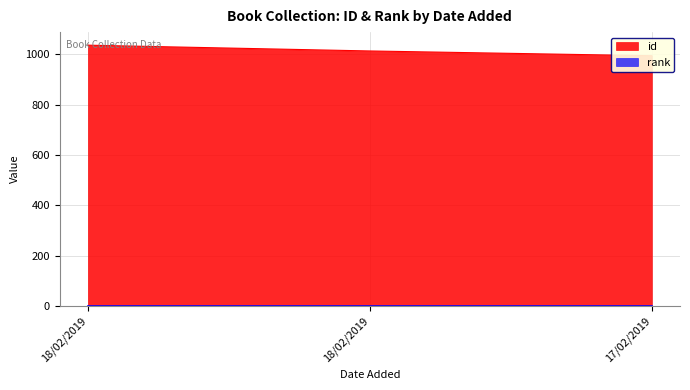

Reading right to left, list all the values displayed in this chart.

994	1013	1036